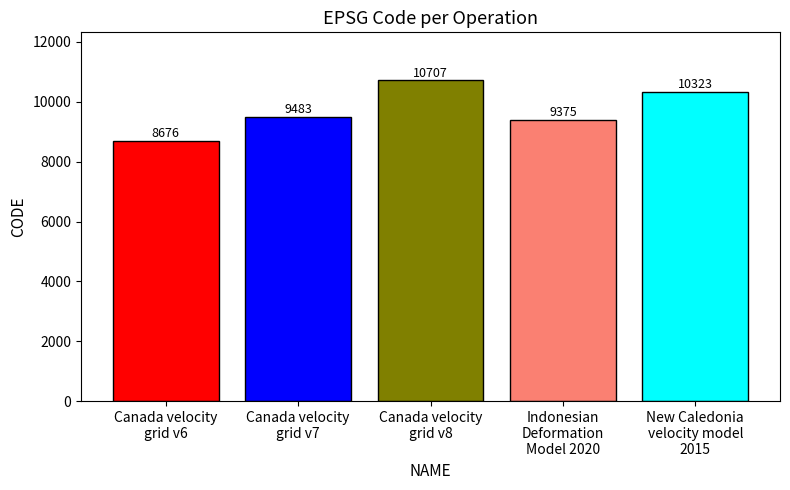

Reading left to right, extract all data points from this chart.

8676	9483	10707	9375	10323